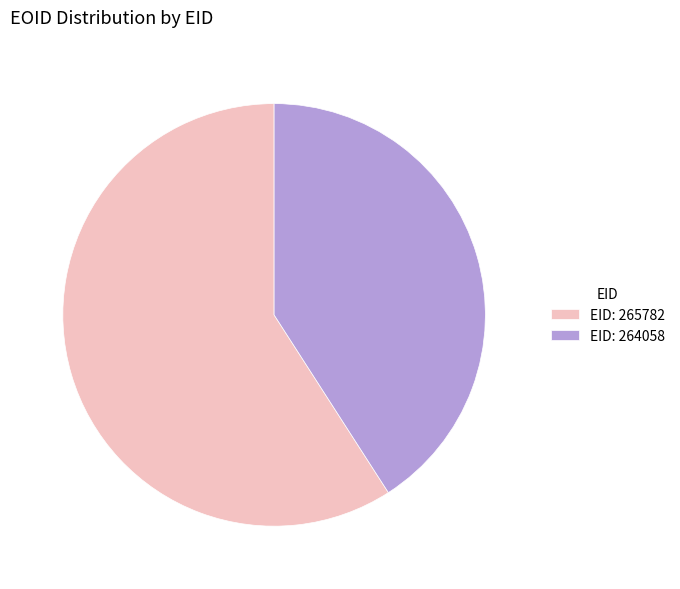

Between EID: 265782 and EID: 264058, which is larger?

EID: 265782